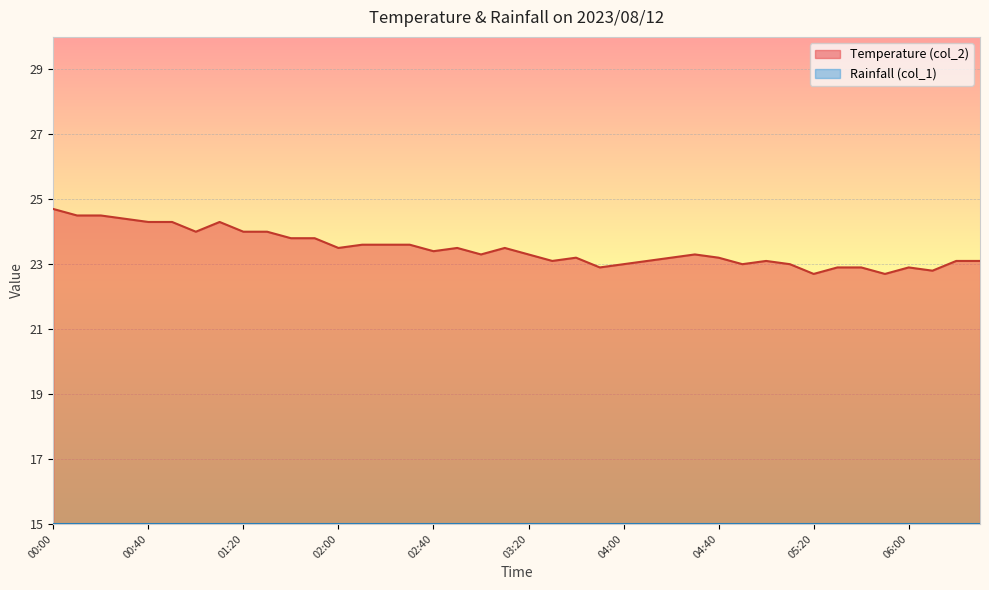

Reading left to right, what are all the values shown in this chart?

00:00=24.7	00:10=24.5	00:20=24.5	00:30=24.4	00:40=24.3	00:50=24.3	01:00=24.0	01:10=24.3	01:20=24.0	01:30=24.0	01:40=23.8	01:50=23.8	02:00=23.5	02:10=23.6	02:20=23.6	02:30=23.6	02:40=23.4	02:50=23.5	03:00=23.3	03:10=23.5	03:20=23.3	03:30=23.1	03:40=23.2	03:50=22.9	04:00=23.0	04:10=23.1	04:20=23.2	04:30=23.3	04:40=23.2	04:50=23.0	05:00=23.1	05:10=23.0	05:20=22.7	05:30=22.9	05:40=22.9	05:50=22.7	06:00=22.9	06:10=22.8	06:20=23.1	06:30=23.1